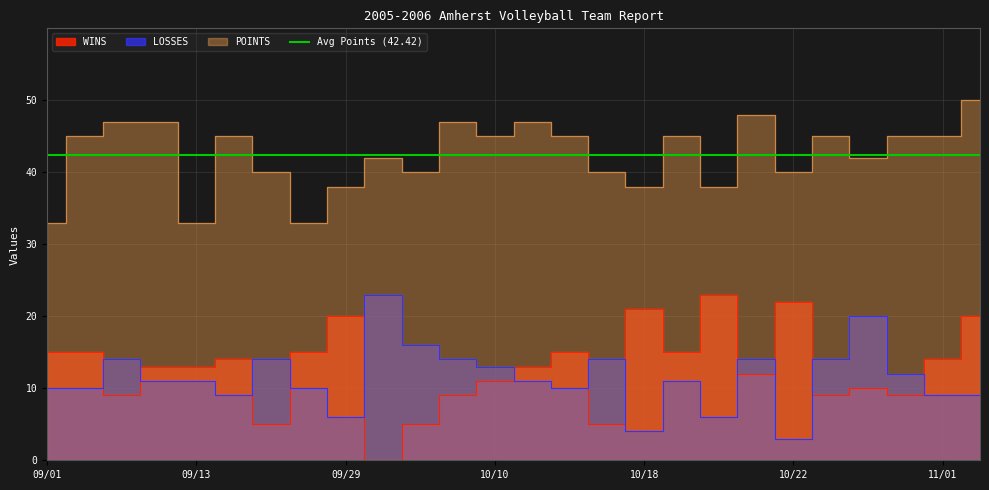

What is the sum of all WINS values?

332